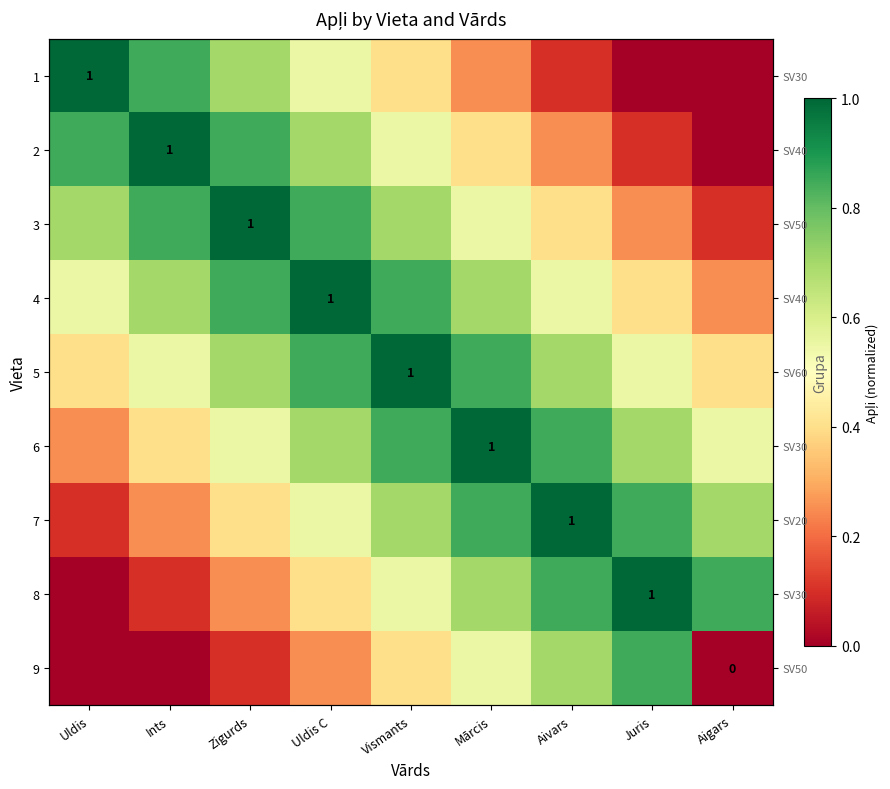

At which category does the chart reach its peak across all series?

Uldis